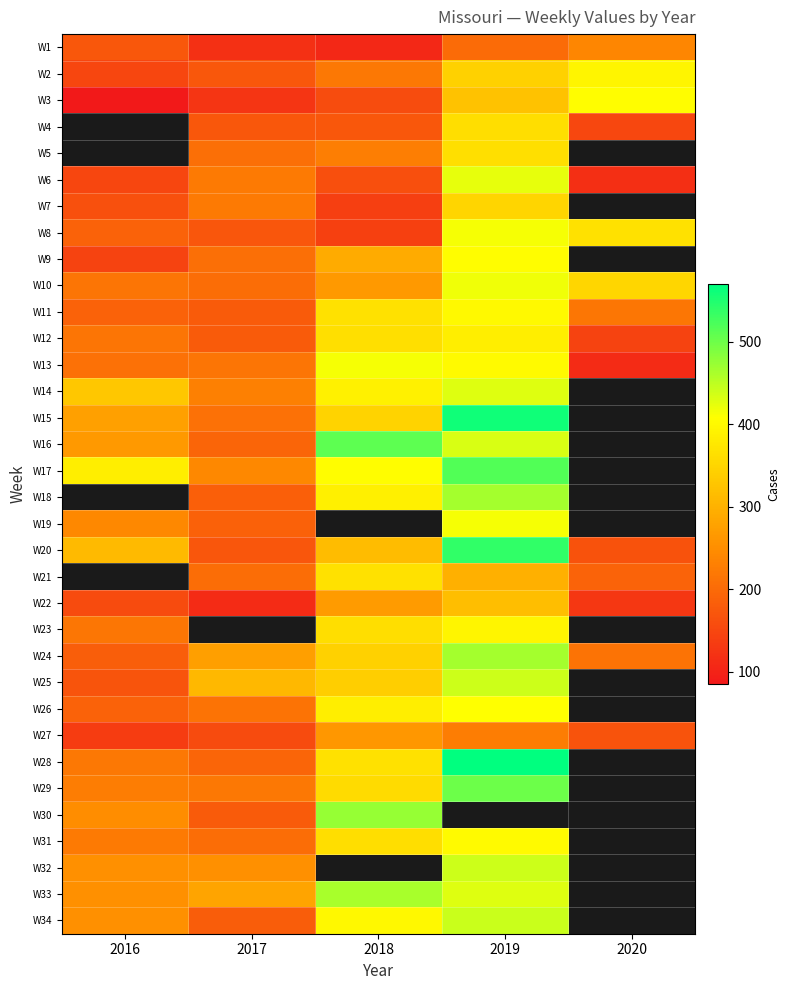

At which category does the chart reach its minimum across all series?

2016